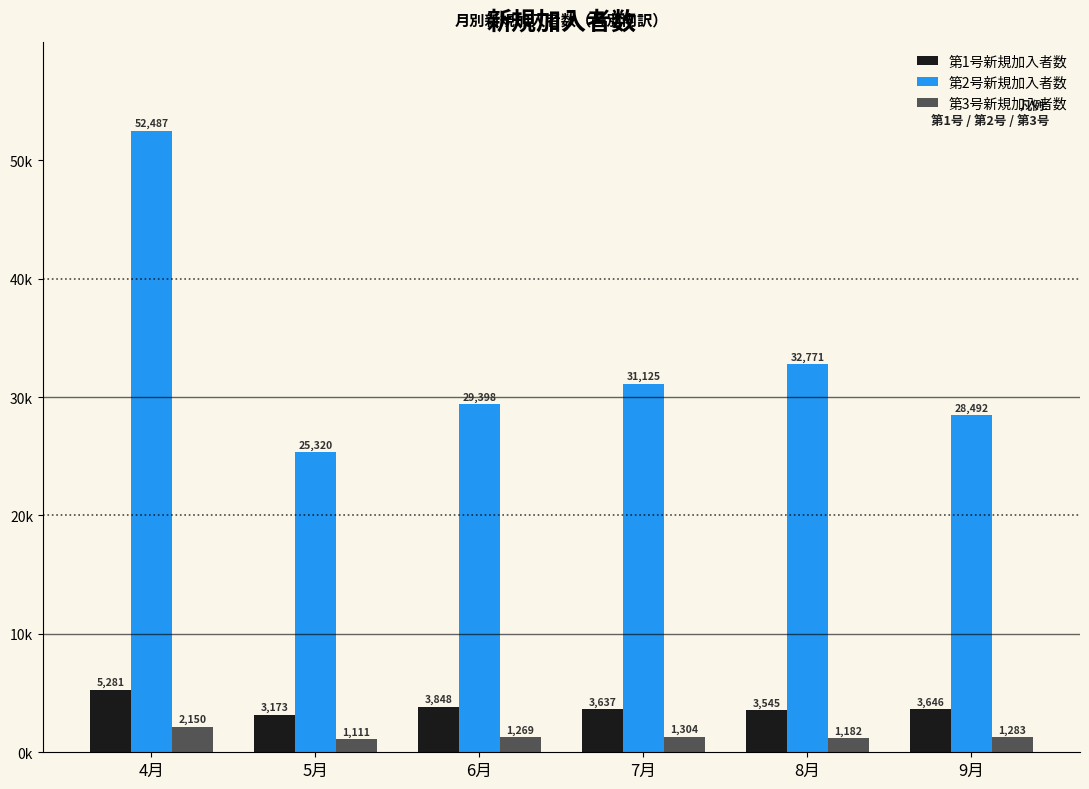

Does the chart contain stacked bars?

No